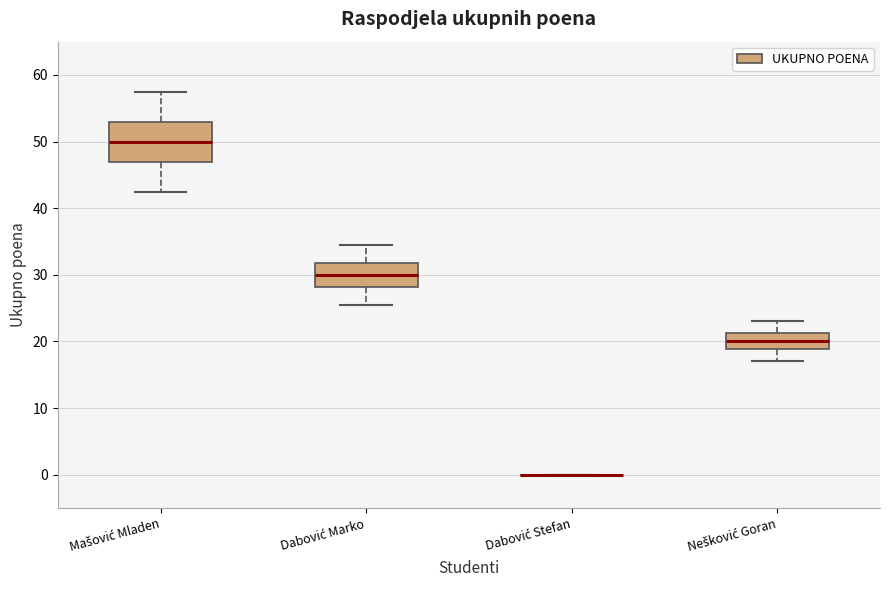

Where does the median line of the box for Nešković Goran sit on the y-axis? The values are not printed on the chart, so give them approximately, as read against the axis.

20